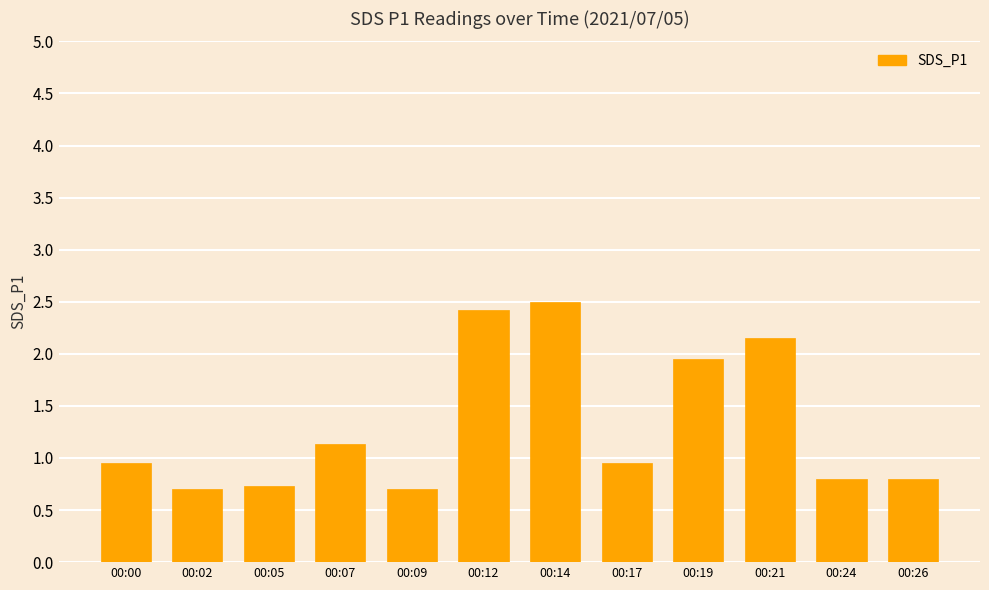

What is the greatest value displayed?

2.5